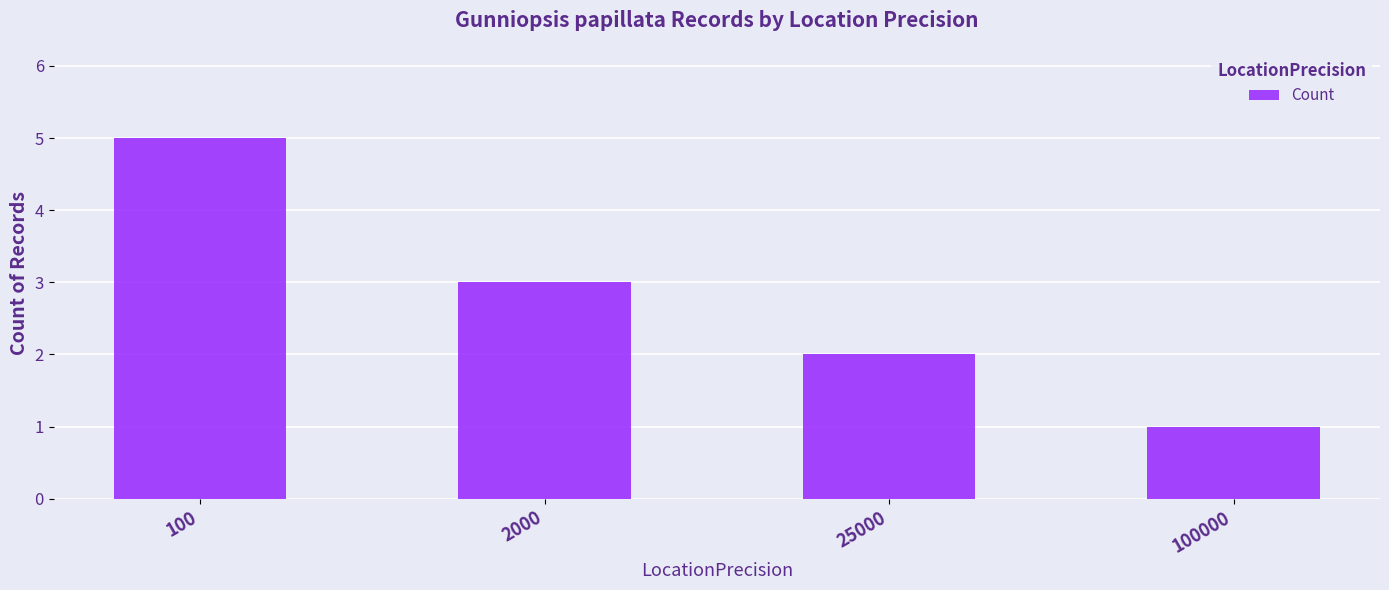

Rank the categories by value from lowest to highest.

100000, 25000, 2000, 100